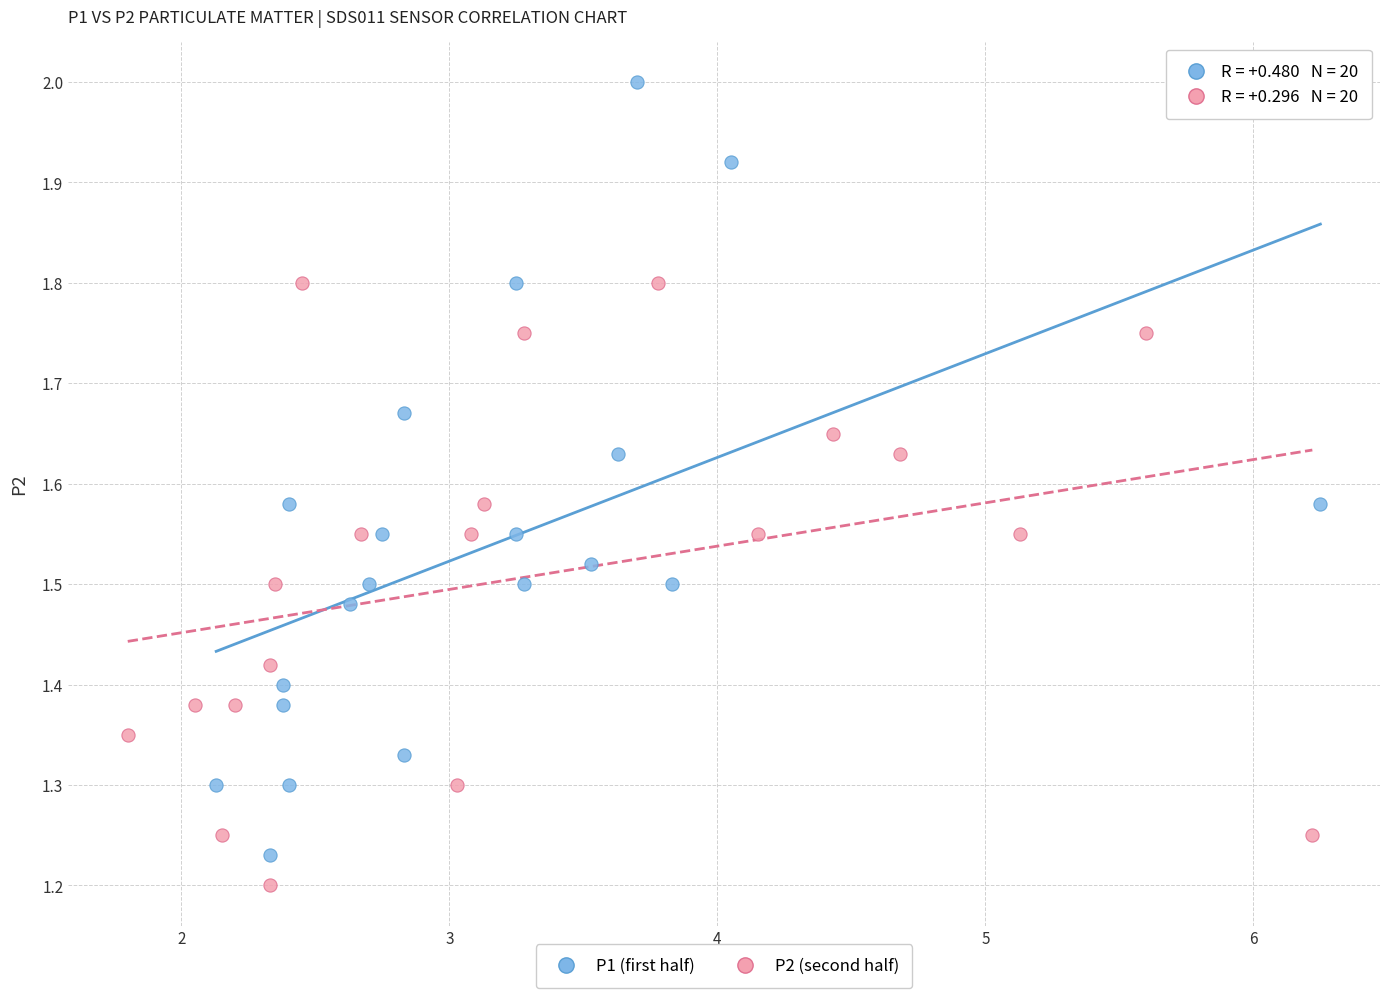

Which series has the widest spread of Y values?

P1 (first half)